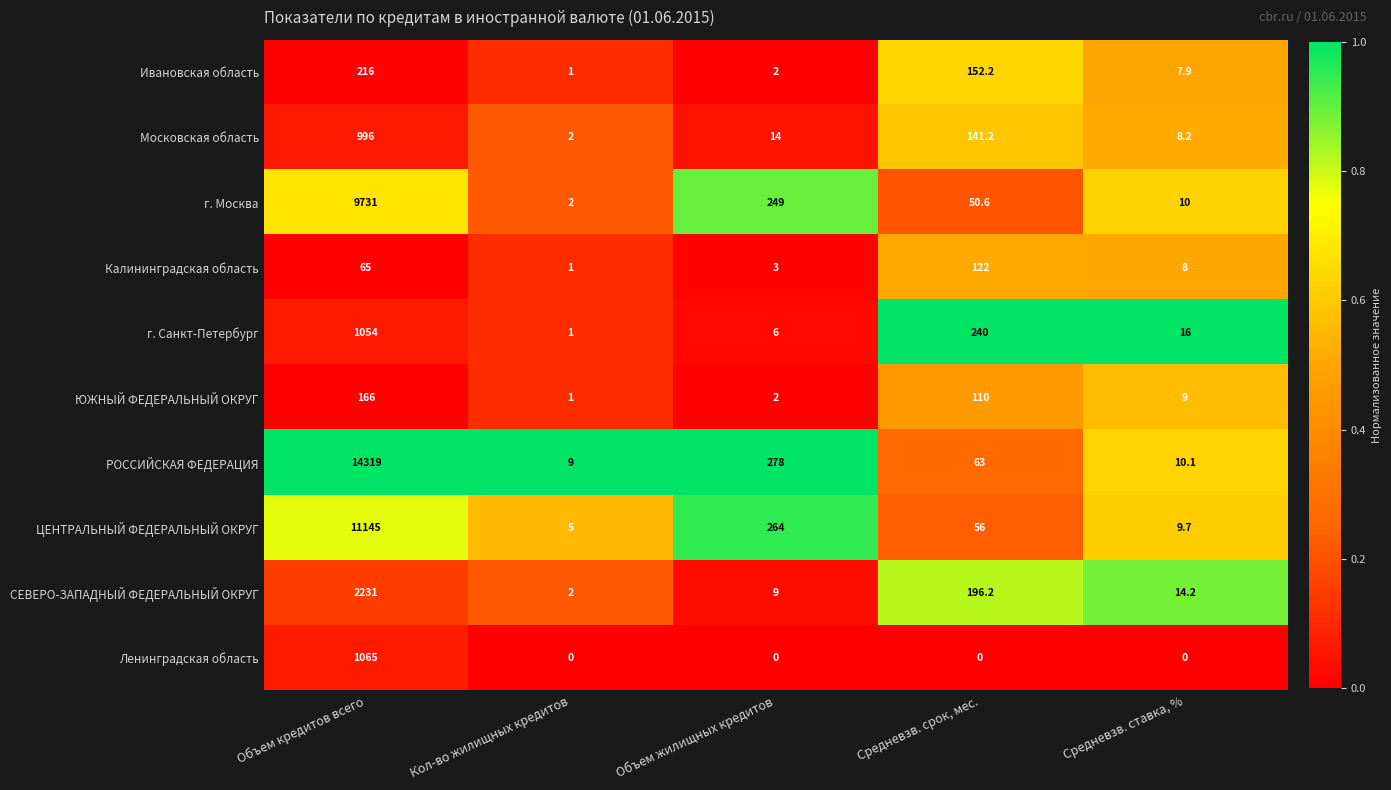

How many series are shown in this chart?

10